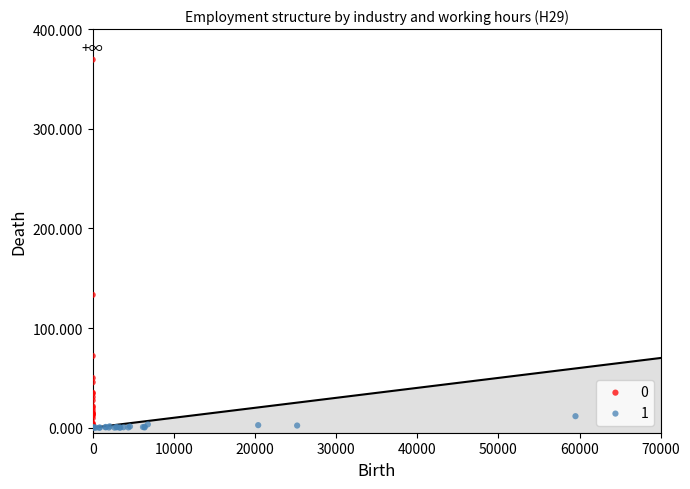

What are all the series names shown in the legend?

0, 1